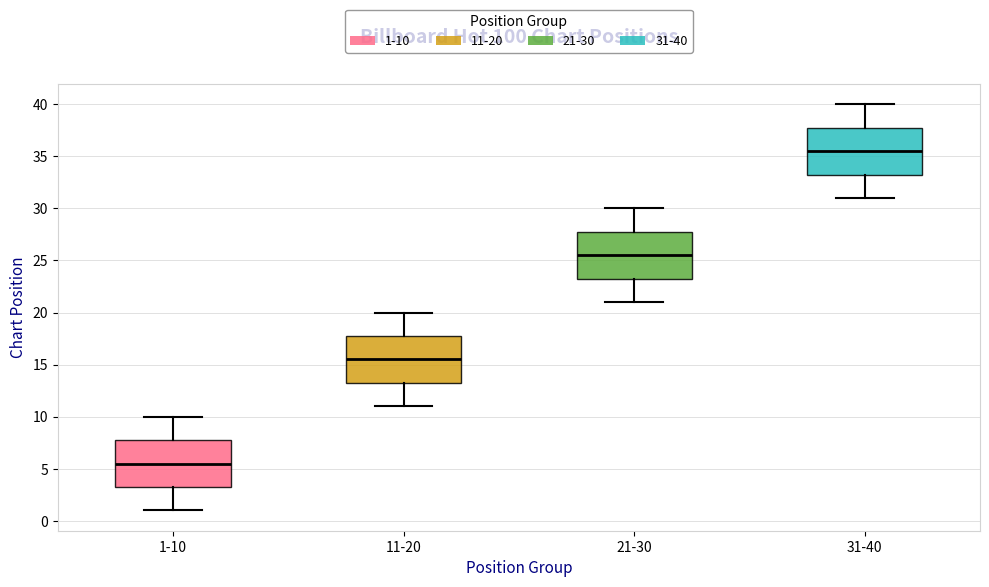

Reading left to right, read every box against the y-axis: the position of its median line, the range the box covers, and the ends of its whiskers. The values are not printed on the chart, so give them approximately, as read against the axis.

1-10: median 5.5, box 3.5 to 8.0, whiskers 1.0 to 10.0
11-20: median 15.5, box 13.5 to 18.0, whiskers 11.0 to 20.0
21-30: median 25.5, box 23.5 to 28.0, whiskers 21.0 to 30.0
31-40: median 35.5, box 33.5 to 38.0, whiskers 31.0 to 40.0